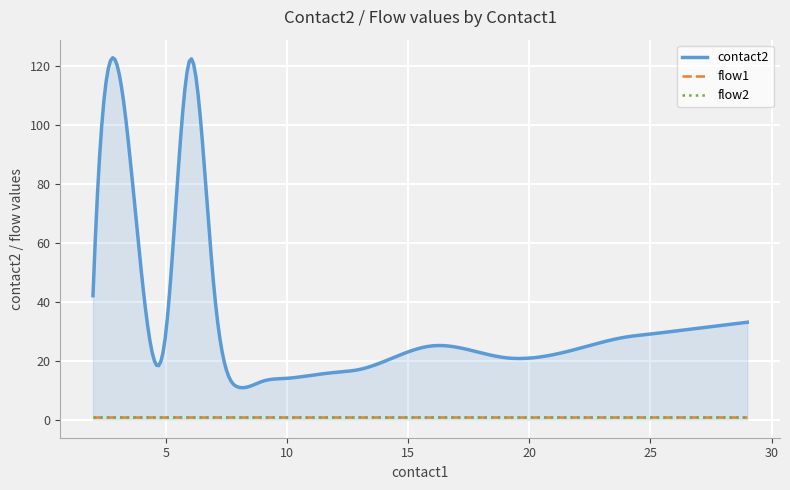

At how many categories does at least one series exceed 61?

2